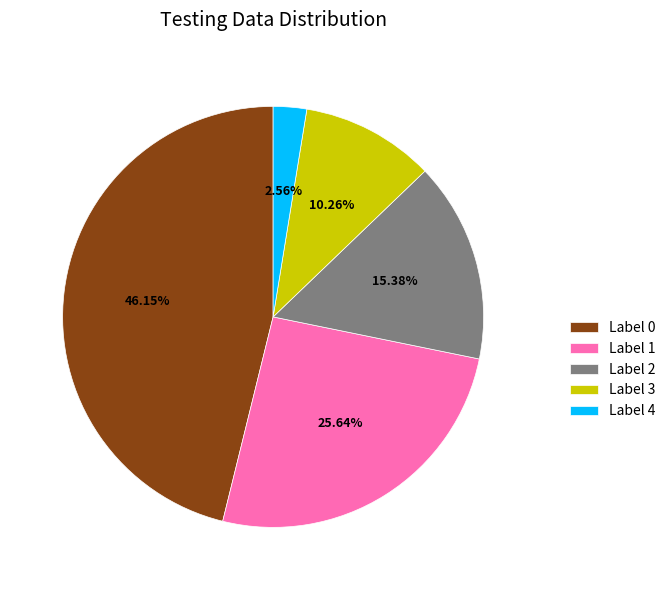

Rank the categories by value from highest to lowest.

Label 0, Label 1, Label 2, Label 3, Label 4